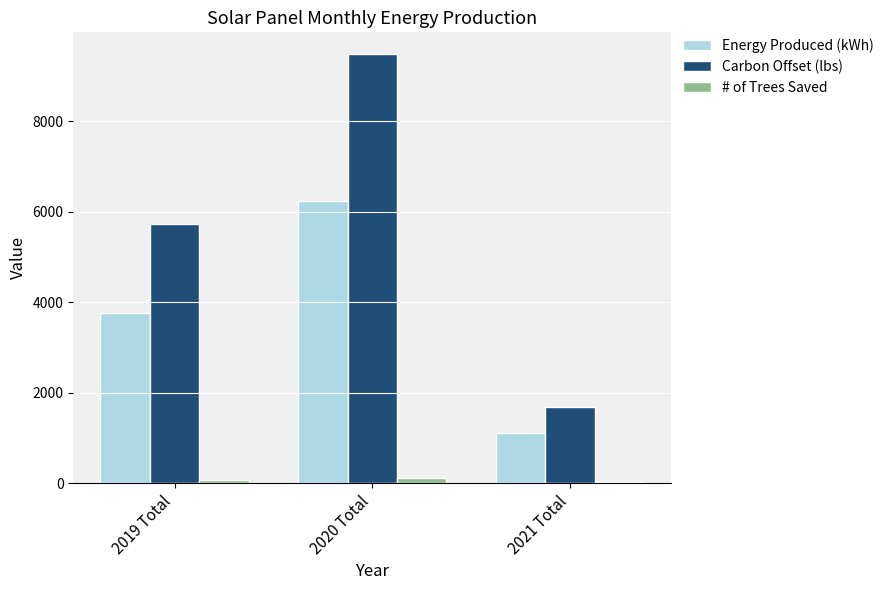

Count the Carbon Offset (lbs) values in the range 1672 to 9493.

3